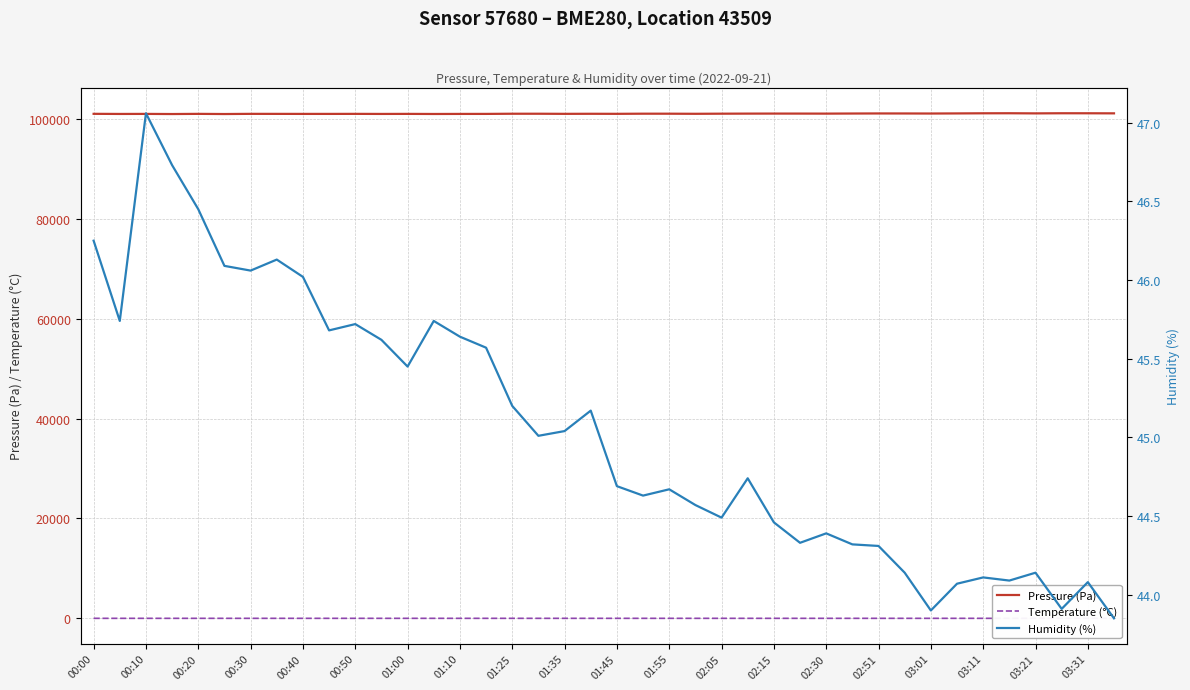

Rank the series at 23 from highest to lowest value.

Pressure (Pa), Humidity (%), Temperature (°C)